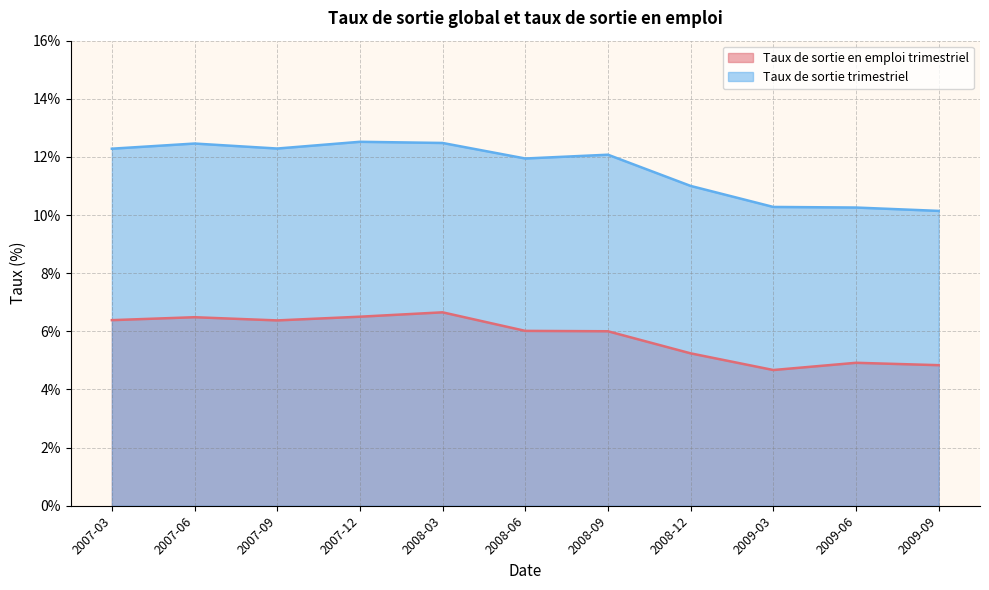

How many values in the Taux de sortie trimestriel series are below 12?

5